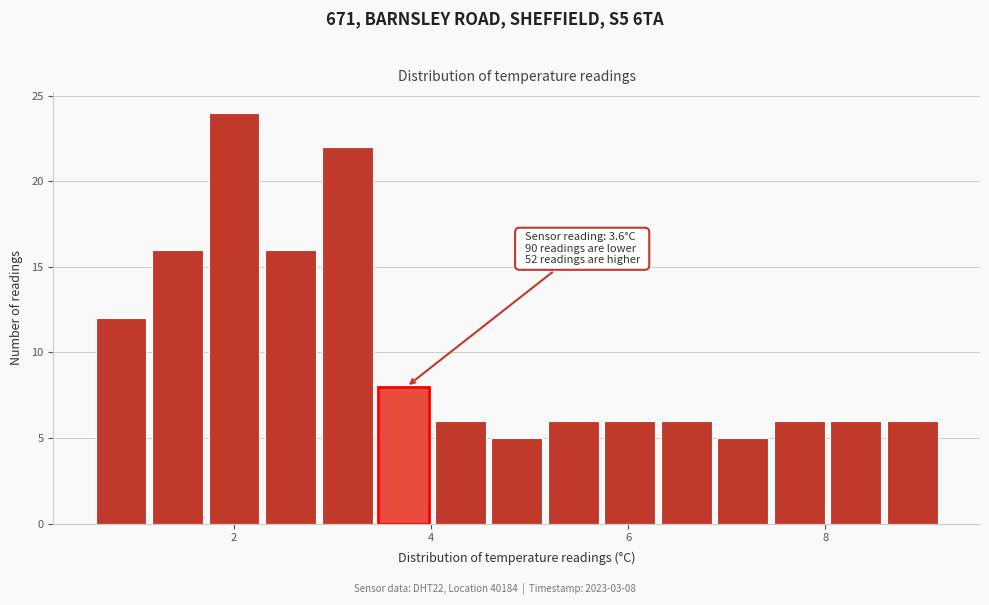

Around what value on the x-axis is the tallest bar? Give the approximate position of its centre, as read against the axis.

2.0